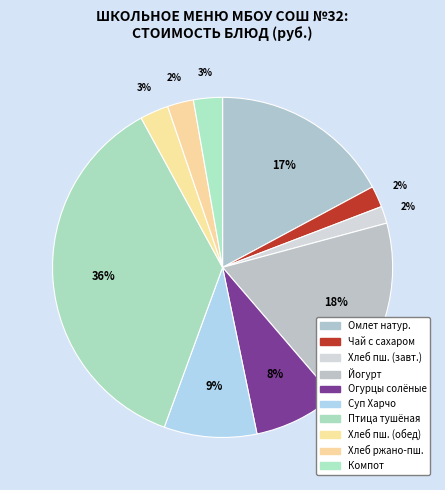

To the nearest percent, what percentage of the pie is Огурцы солёные?

8%